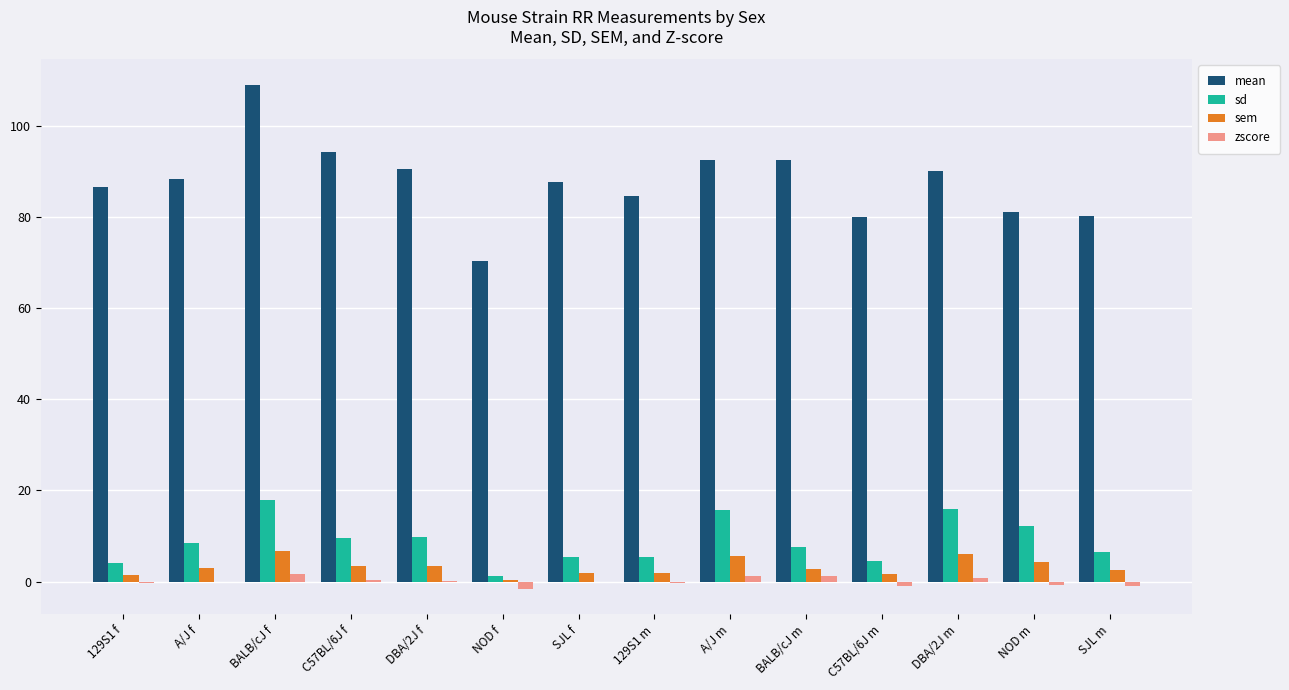

The value of mean at 129S1 m is 84.5. True or false?

True